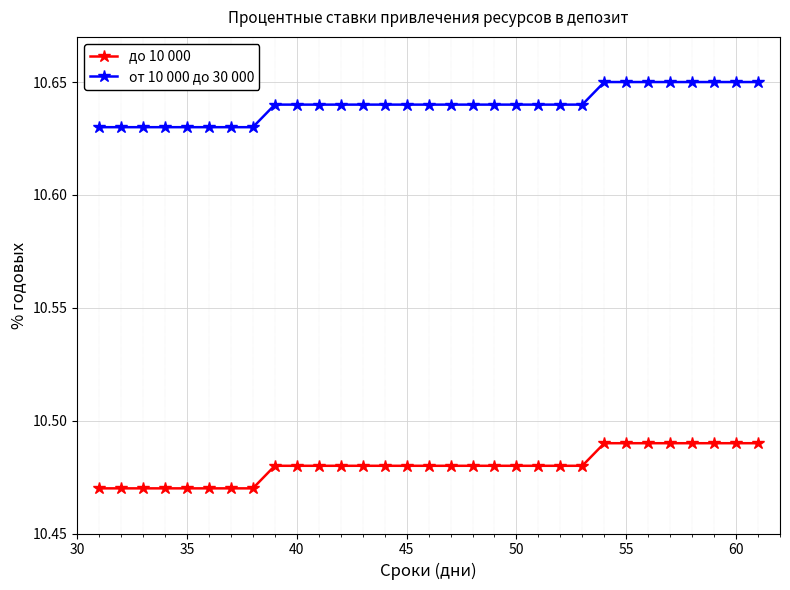

List the series in order of their overall mean, lowest first.

до 10 000, от 10 000 до 30 000